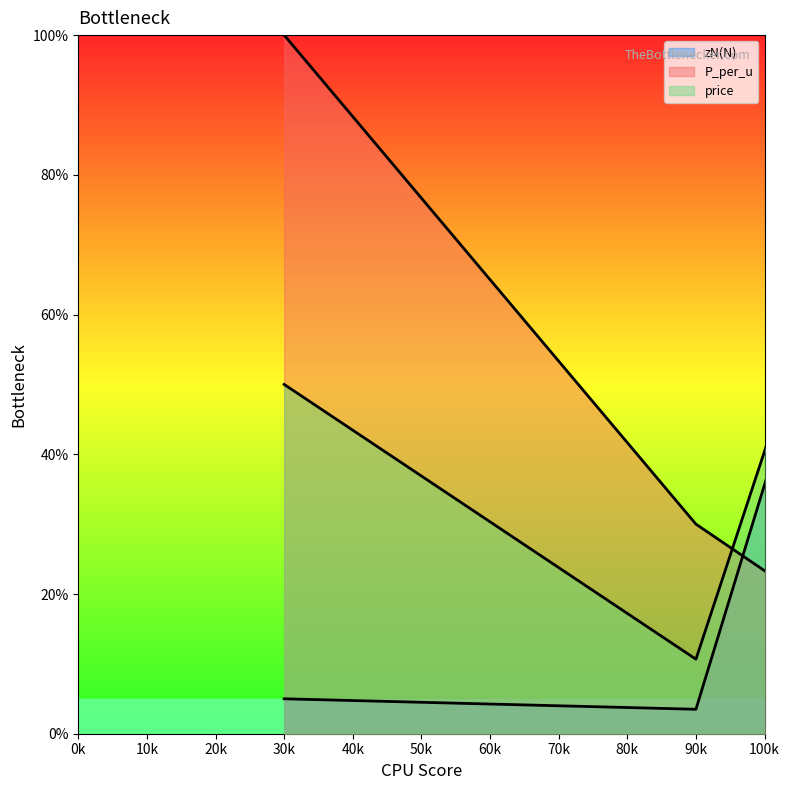

True or false: P_per_u line has a value of 168.2 at 30k.

False